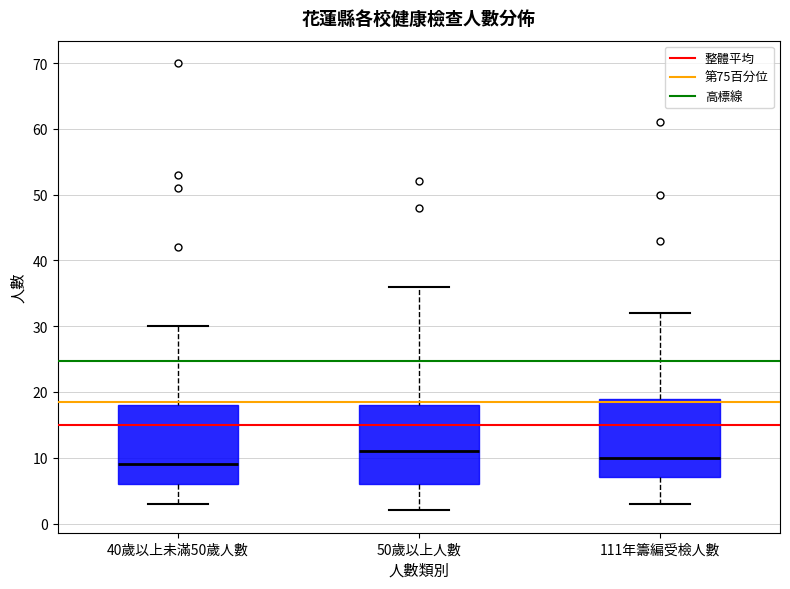

Which box's median line is the highest?

50歲以上人數